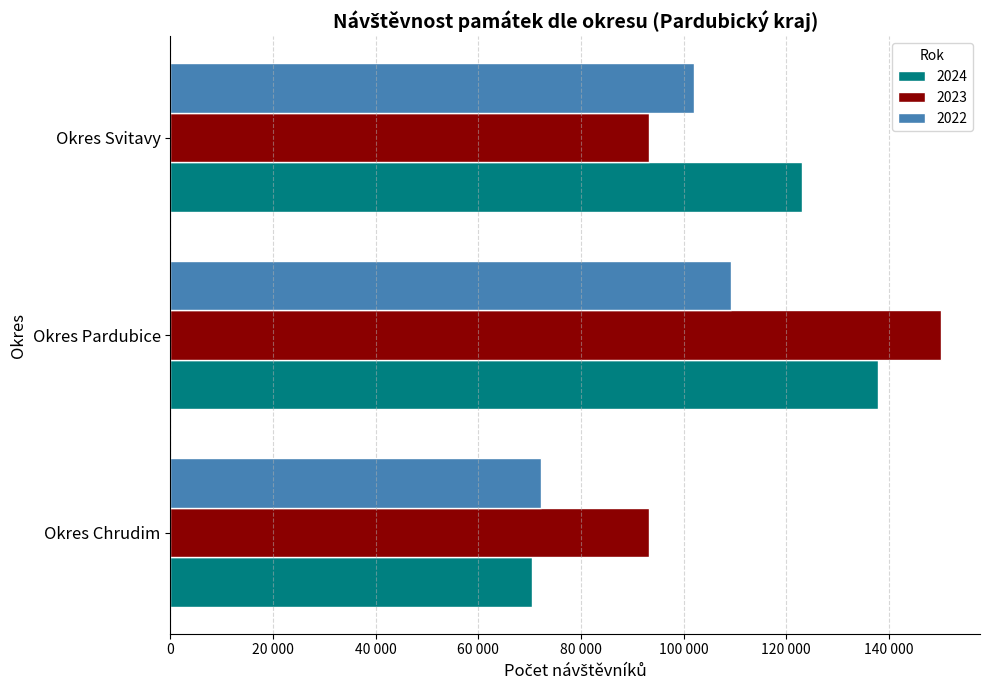

The 2024 series shows 50005 at Okres Svitavy. True or false?

False